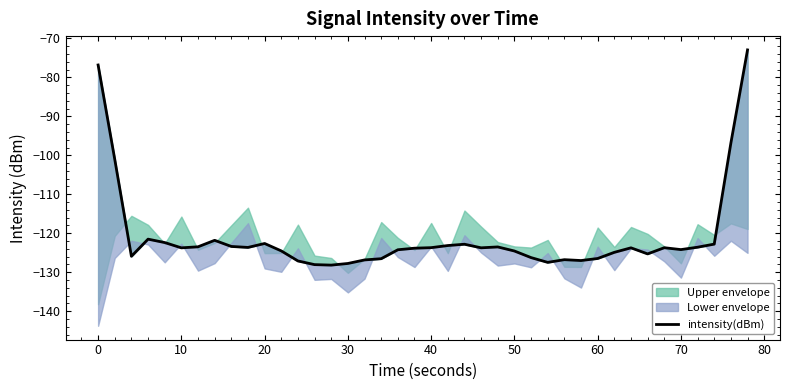

Is this an area chart (filled region under the line)?

No